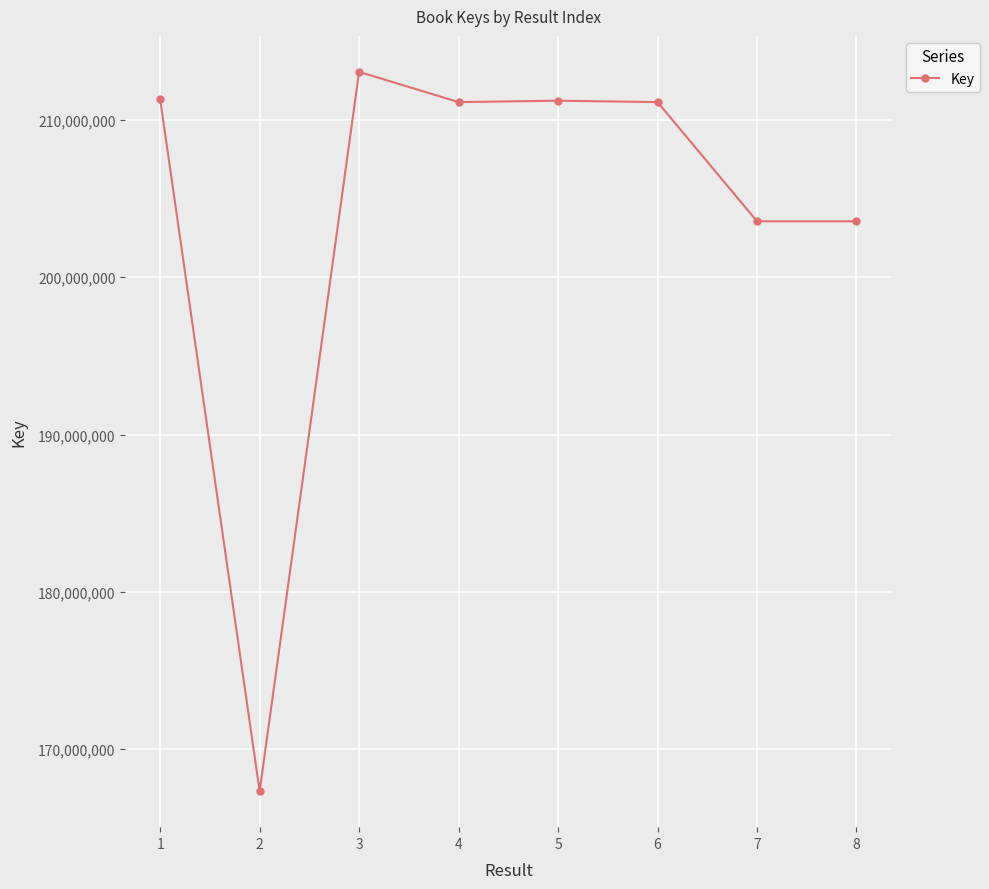

What is the change in value from 2 to 8?

+36247213